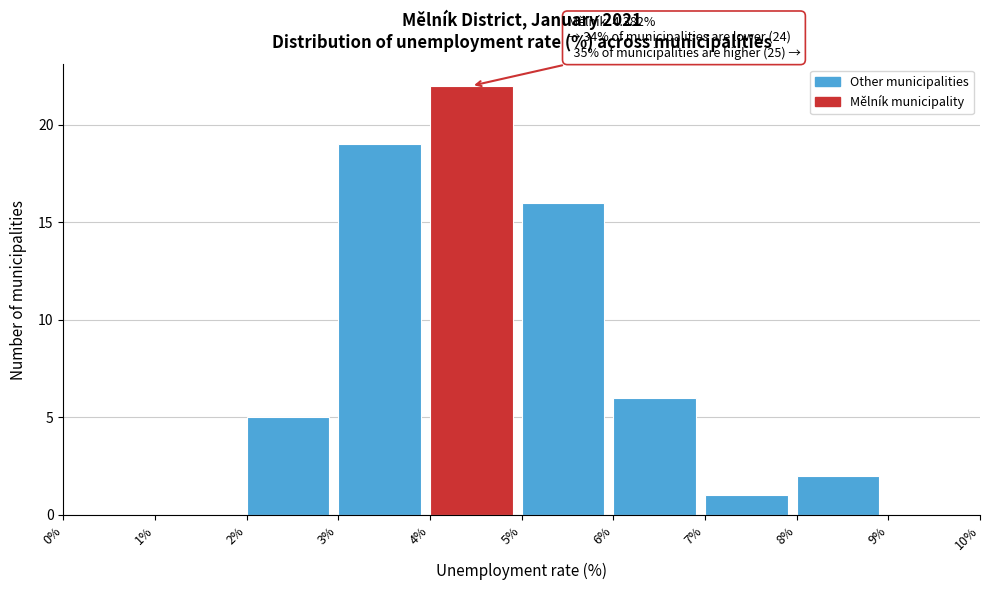

Over which range of the x-axis is the bar tallest?

4% to 5%